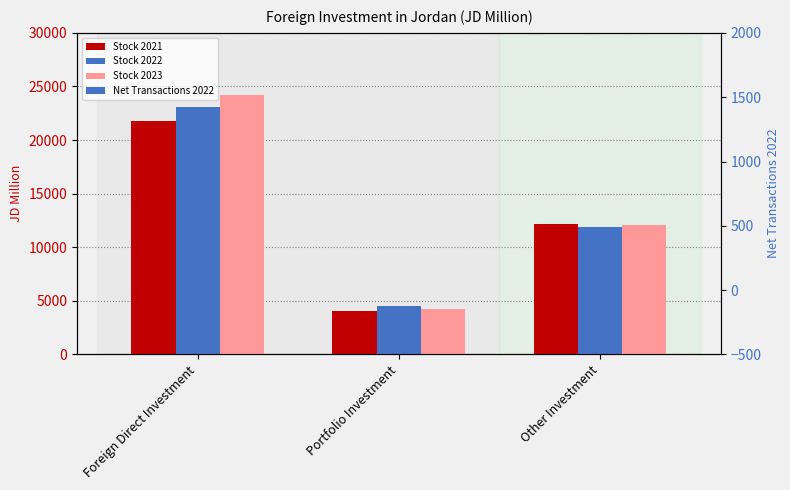

At which category does the chart reach its minimum across all series?

Portfolio Investment